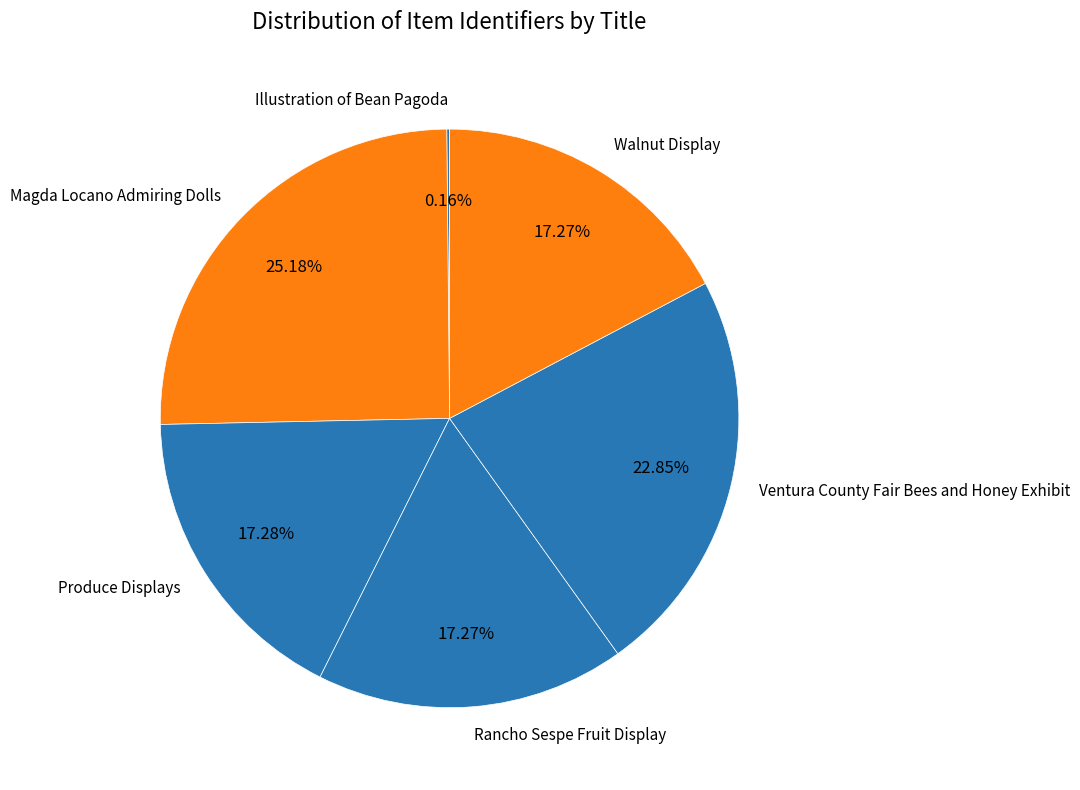

What is the ratio of the value at Ventura County Fair Bees and Honey Exhibit to the value at Rancho Sespe Fruit Display?

1.3